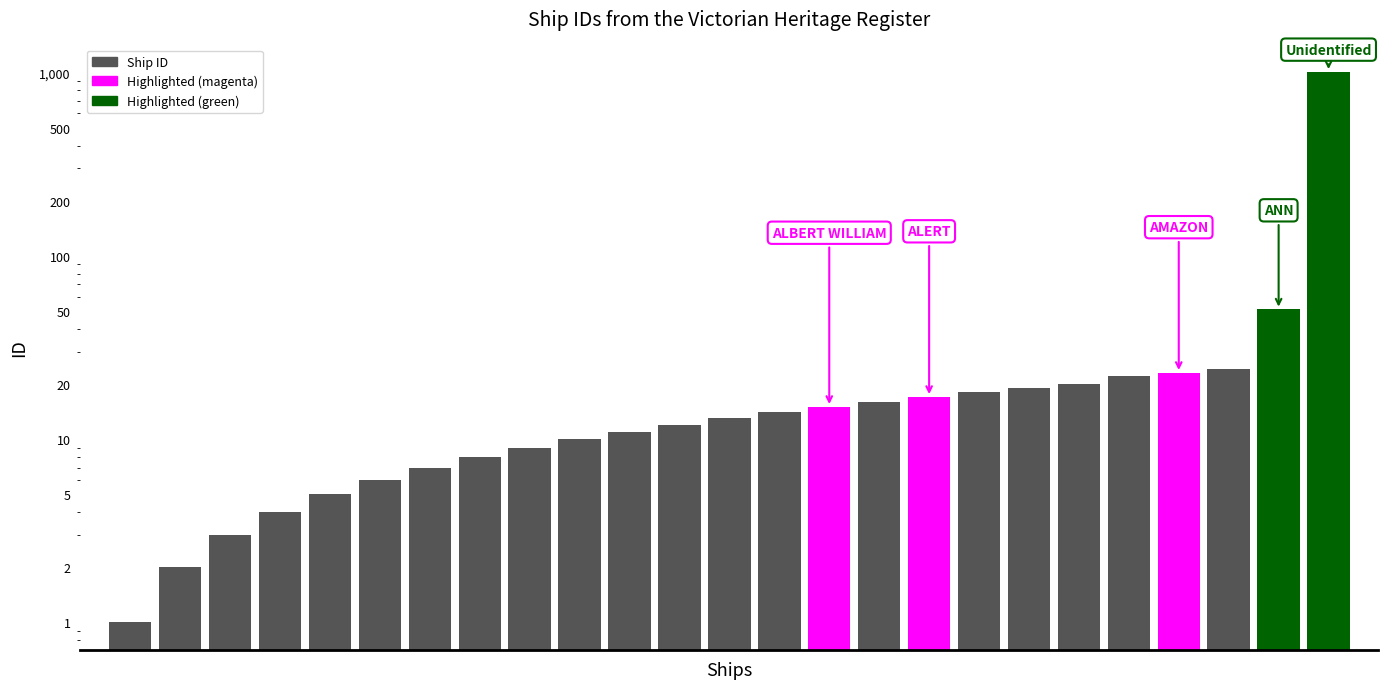

Is it true that the value at 21 is 12?

False